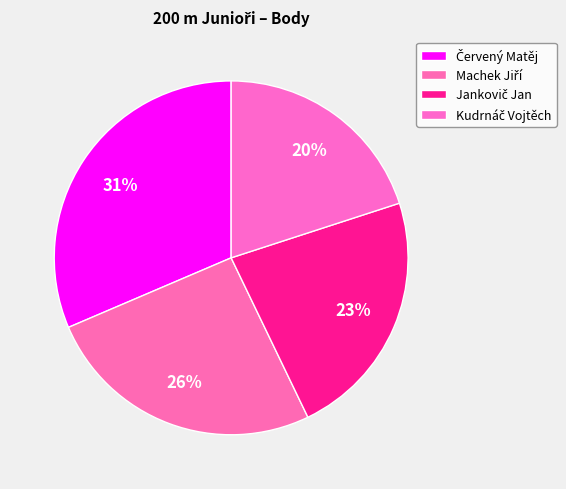

Count the number of slices in the pie.

4